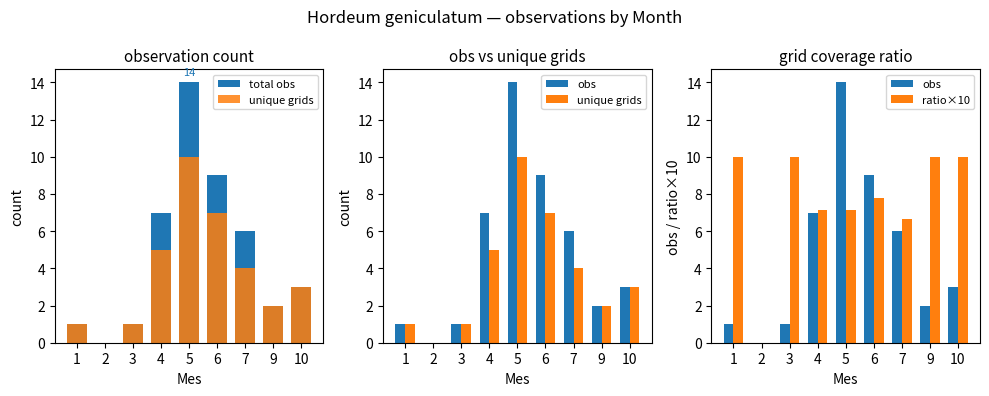

At which category does the chart reach its peak across all series?

5